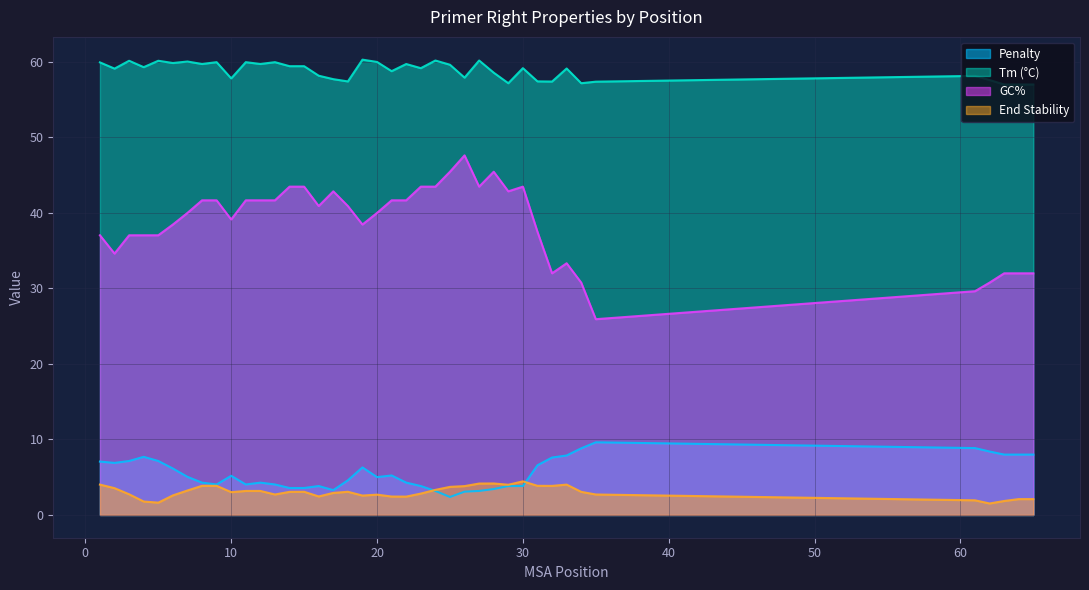

Rank the series by their maximum value, from highest to lowest.

Tm (°C), GC%, Penalty, End Stability